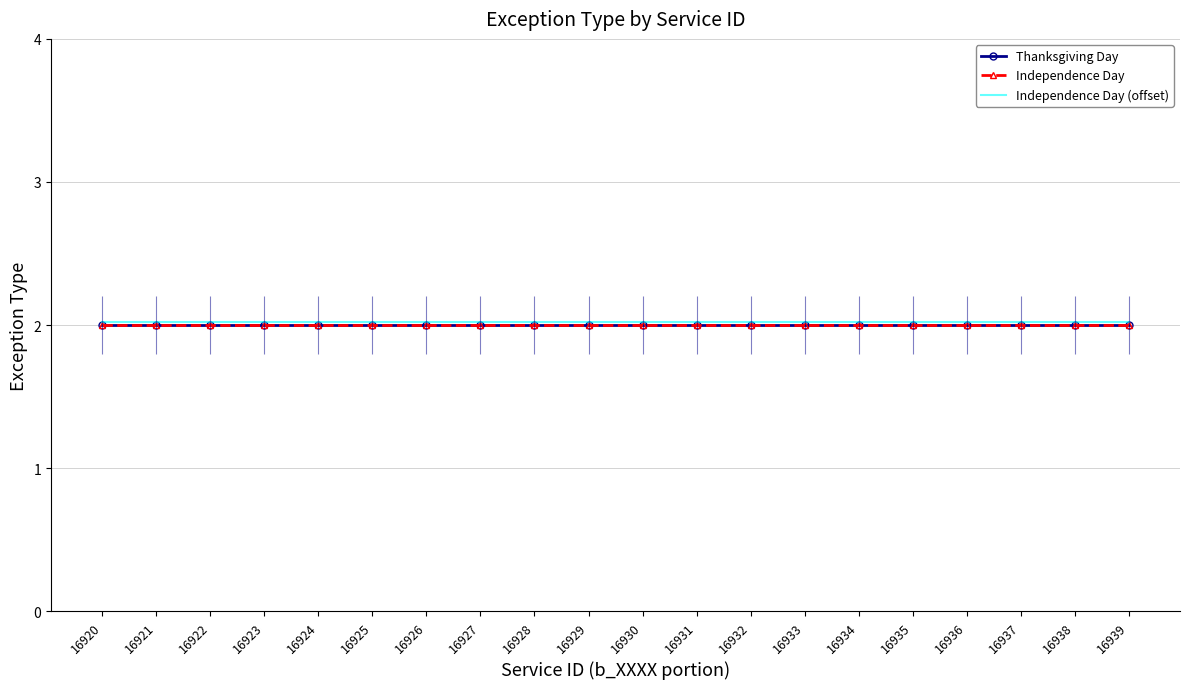

What is the minimum value for Thanksgiving Day?

2.0